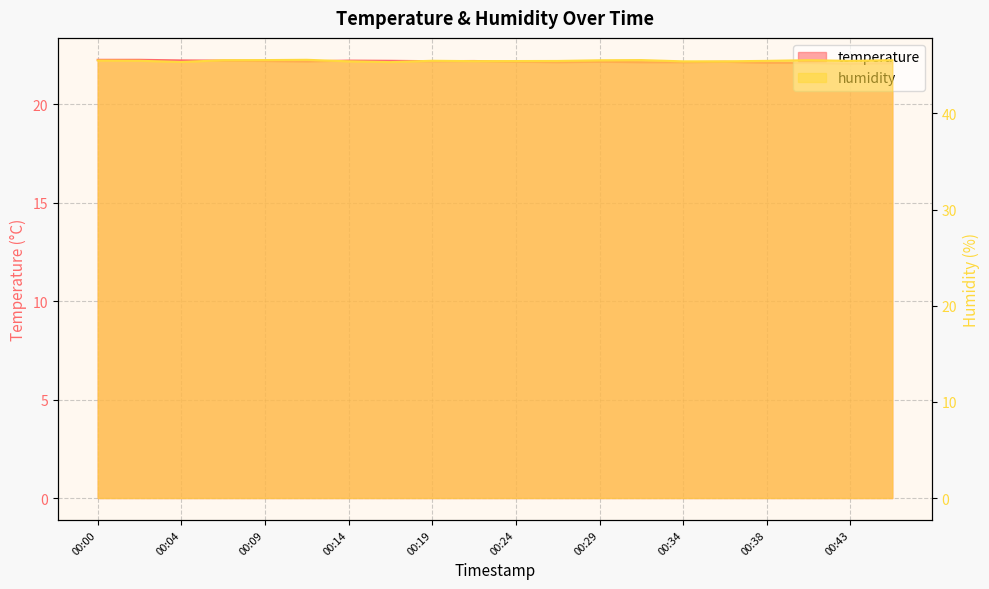

What is the approximate value of temperature at 00:41?

22.1